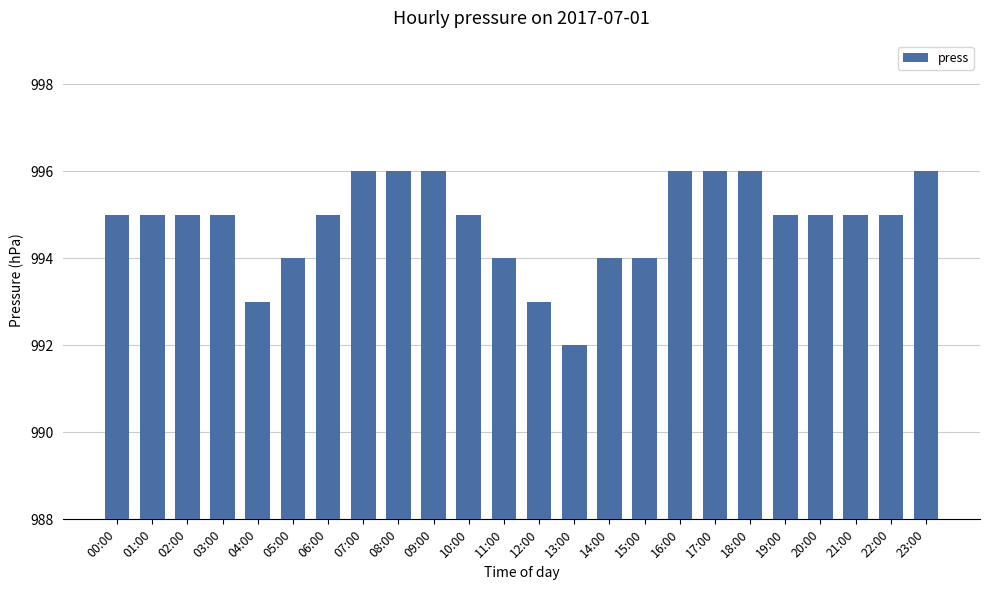

Reading left to right, list all the values displayed in this chart.

995	995	995	995	993	994	995	996	996	996	995	994	993	992	994	994	996	996	996	995	995	995	995	996